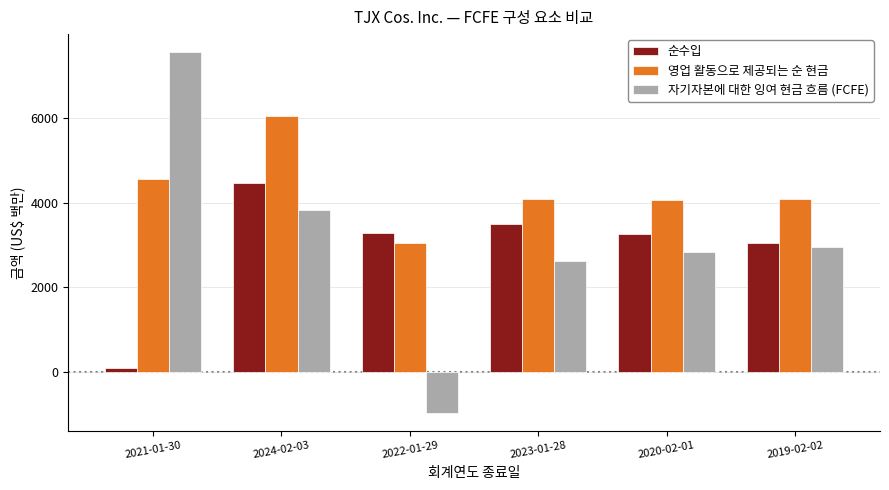

Does the chart contain stacked bars?

No